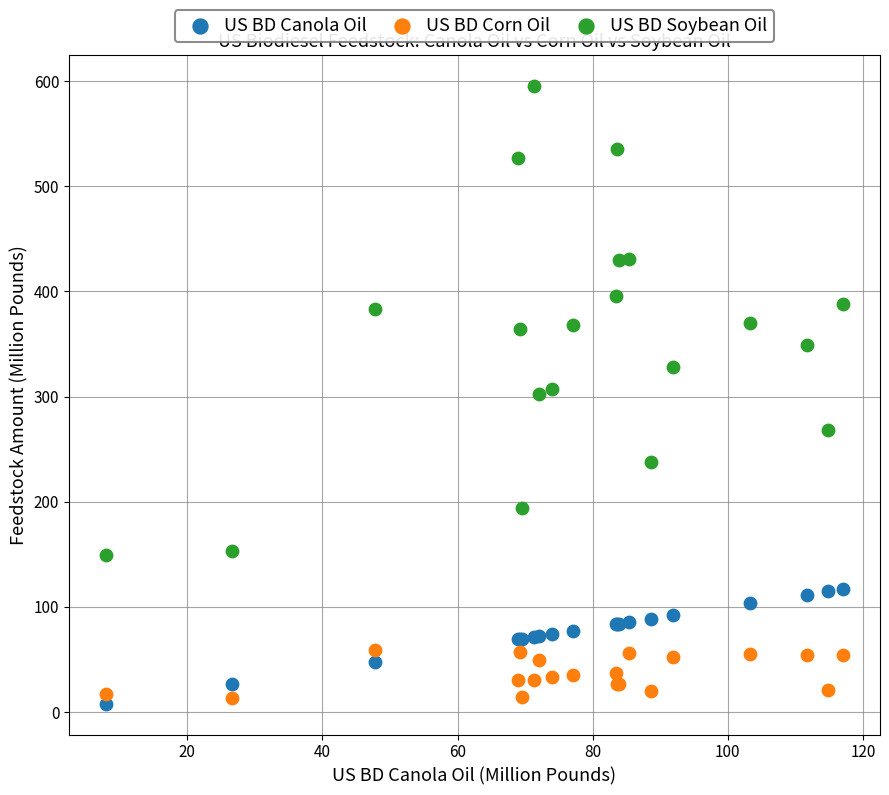

Which series has the largest Y range (max minus min)?

US BD Soybean Oil